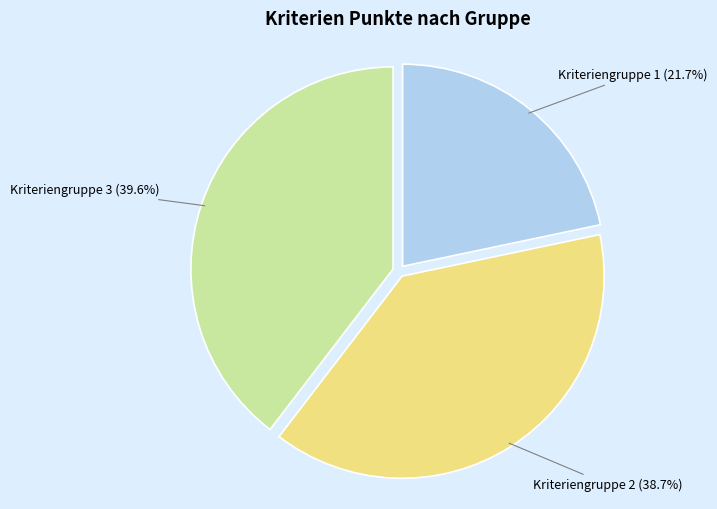

Is it true that Kriteriengruppe 1 is 36% of the pie?

False